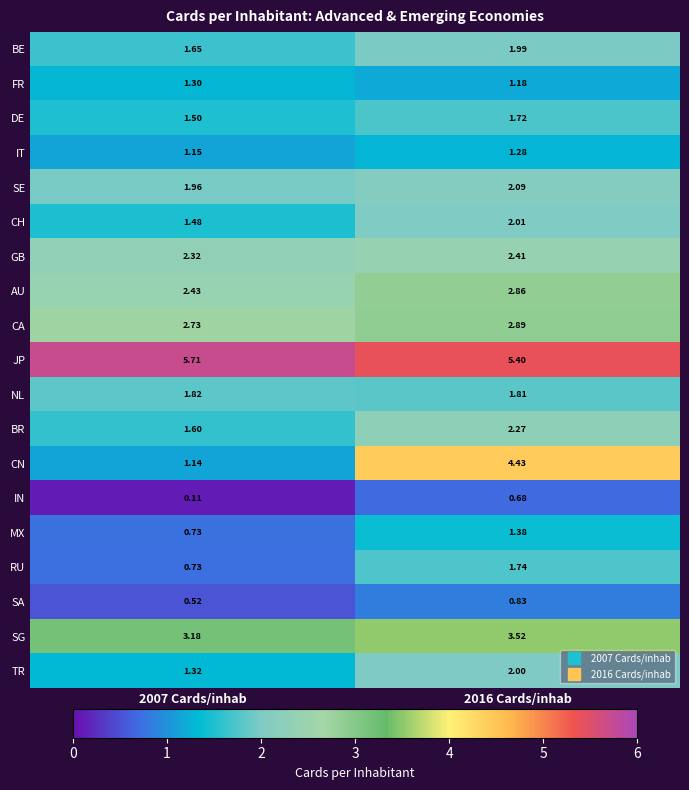

List the series in order of their peak value, highest first.

JP, CN, SG, CA, AU, GB, BR, SE, CH, TR, BE, NL, RU, DE, MX, FR, IT, SA, IN